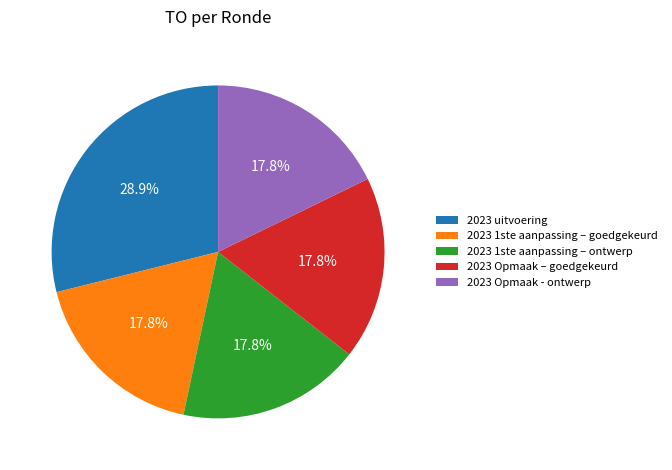

The 2023 Opmaak - ontwerp slice represents 30% of the pie. True or false?

False